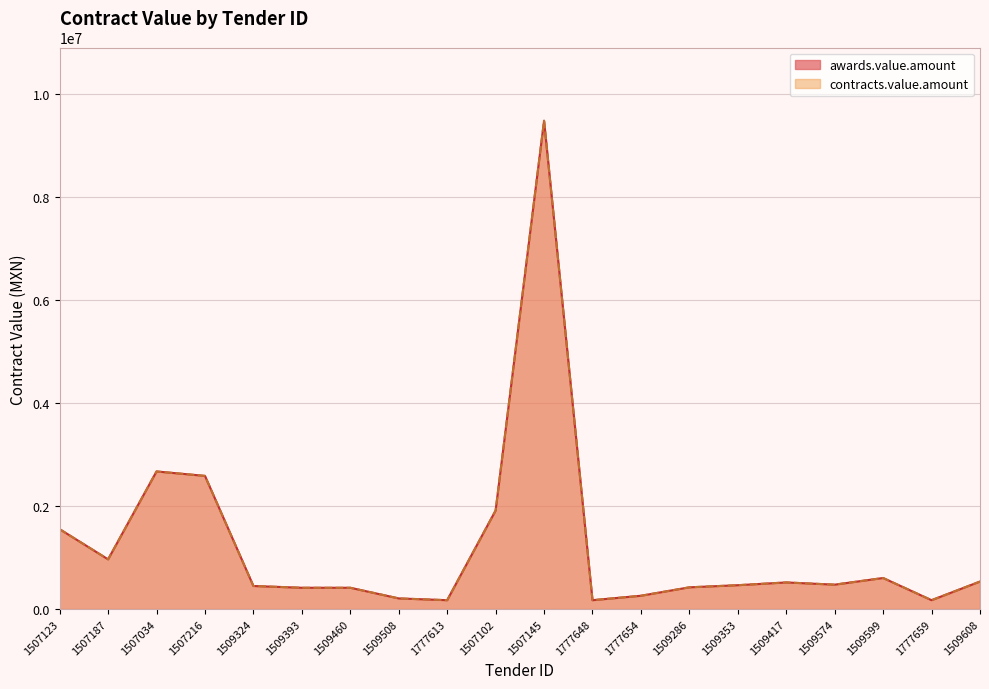

At which label does awards.value.amount reach its peak?

1507145